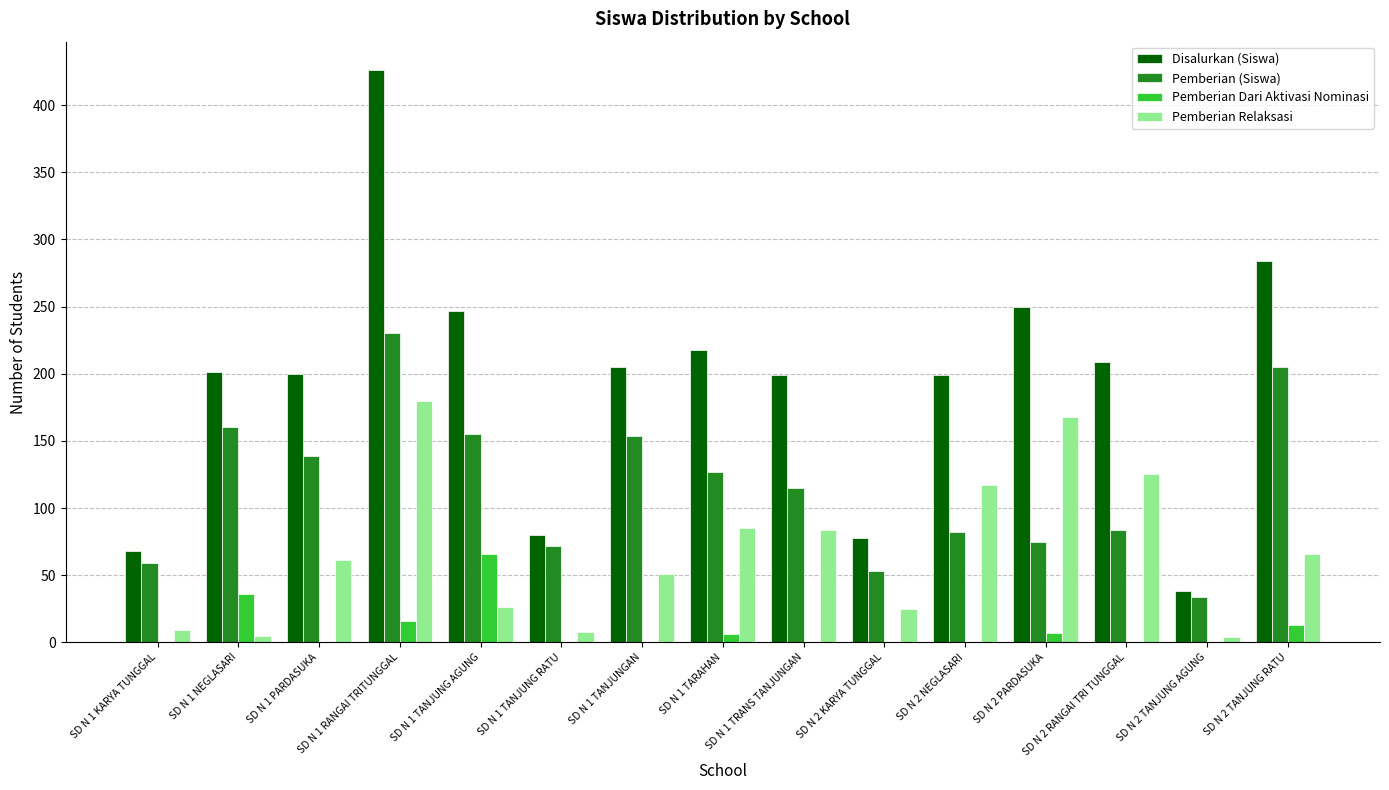

Which series has the largest total across all categories?

Disalurkan (Siswa)